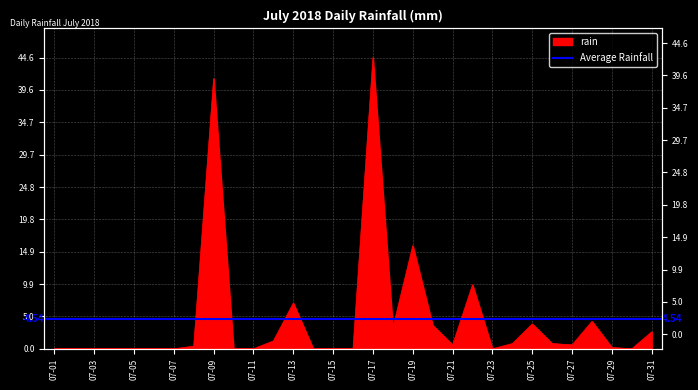

Which has a higher value, 2018-07-04 or 2018-07-22?

2018-07-22